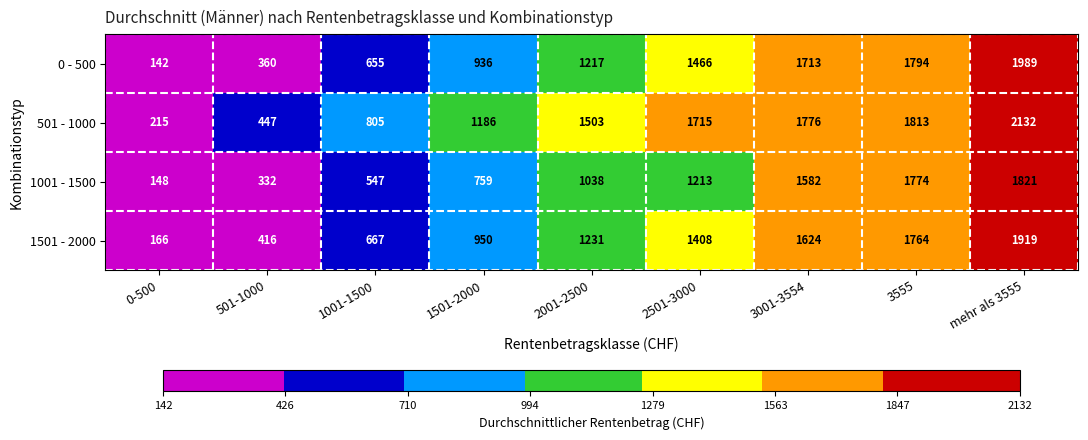

Rank the series by their maximum value, from lowest to highest.

1001 - 1500, 1501 - 2000, 0 - 500, 501 - 1000